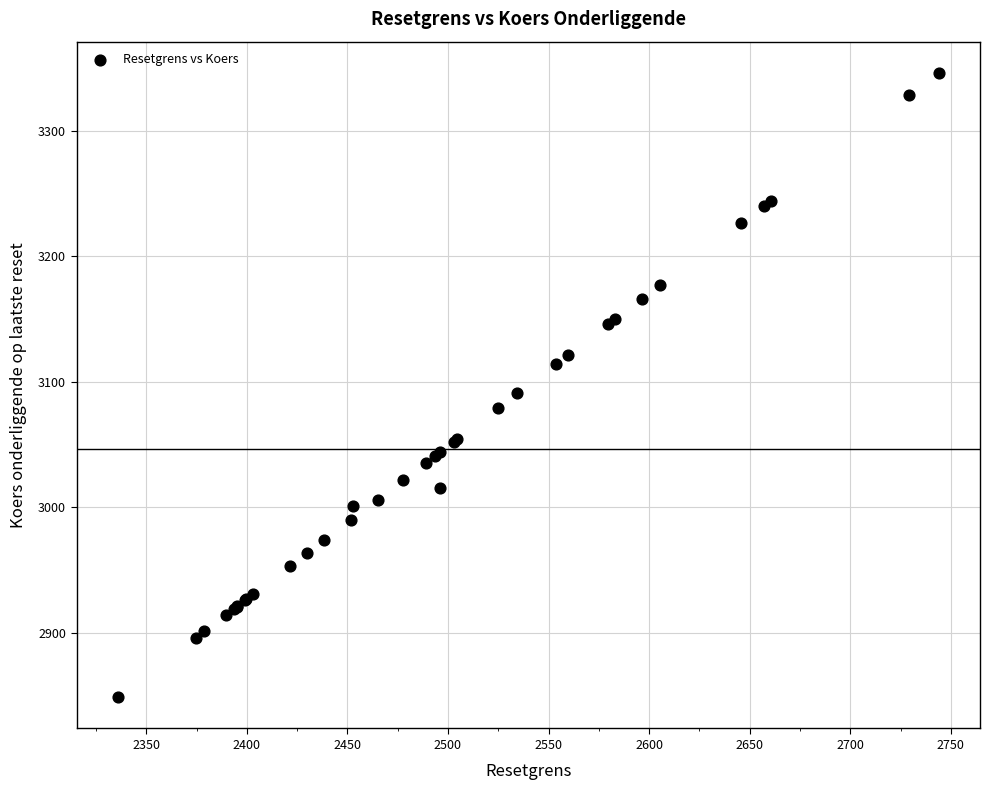

What Y value in the scatter plot is closest to 3097?

3090.9